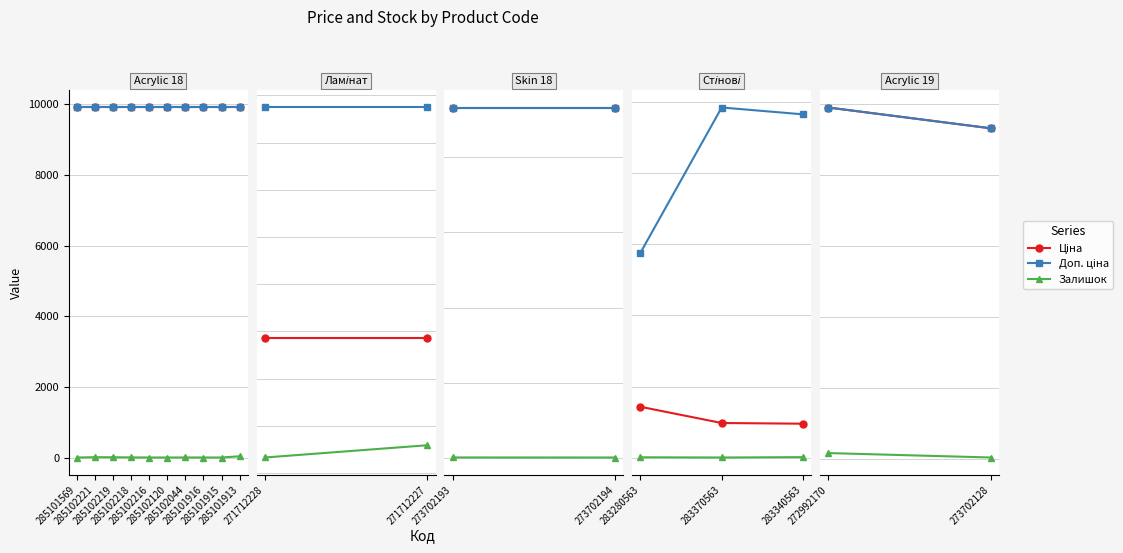

True or false: Доп. ціна has a value of 9908.5 at 272992170.

True